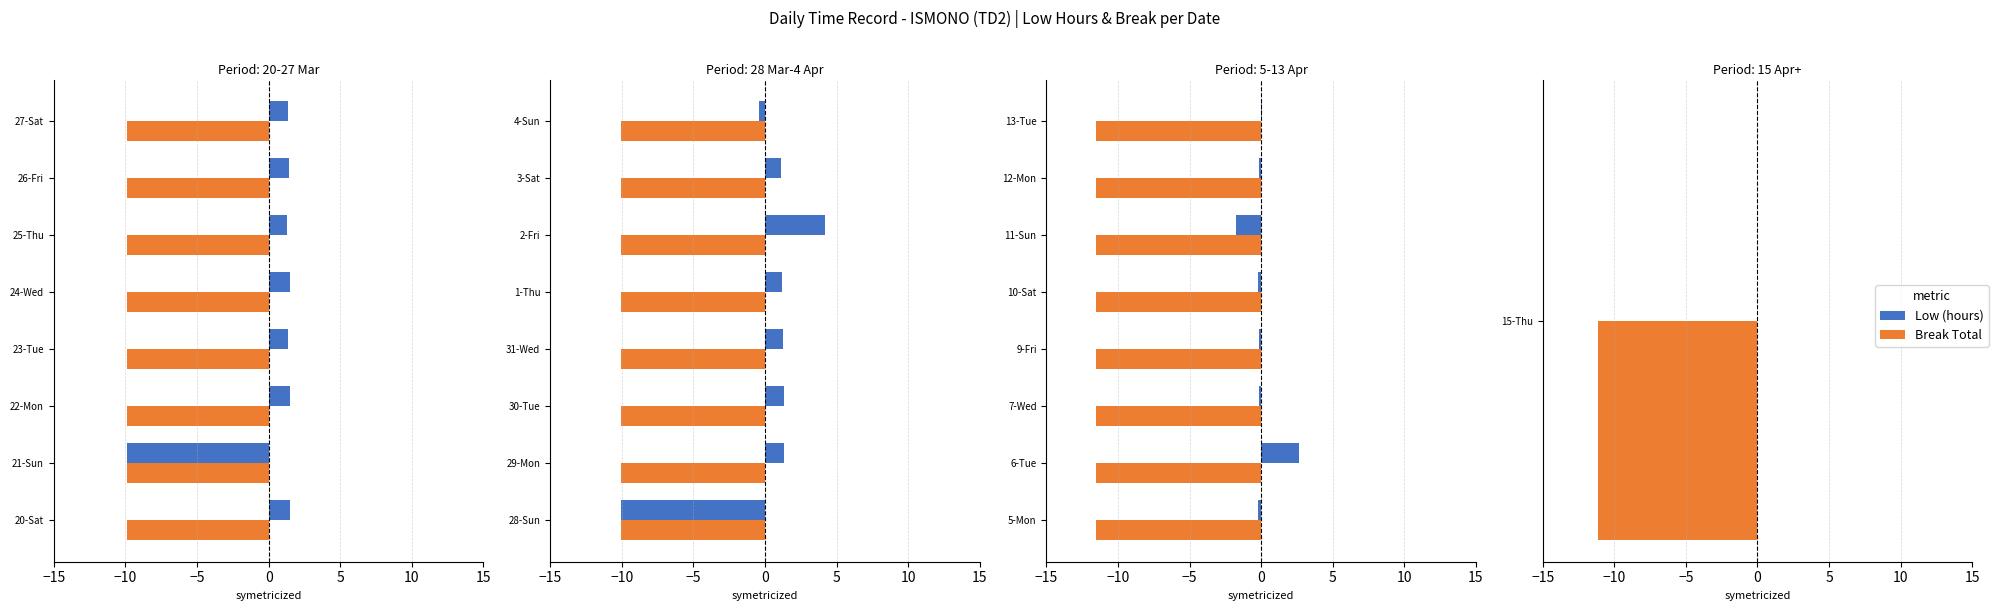

Rank the series by their maximum value, from highest to lowest.

Low (hours), Break Total